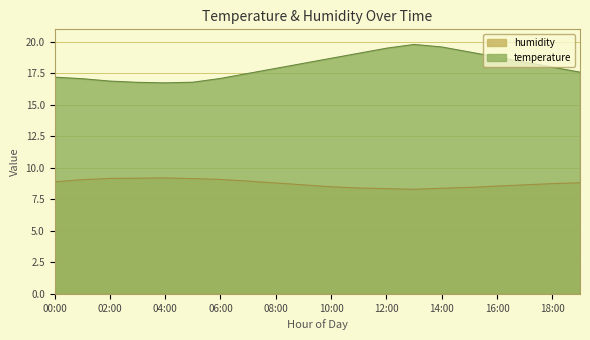

Which series has the largest total across all categories?

temperature